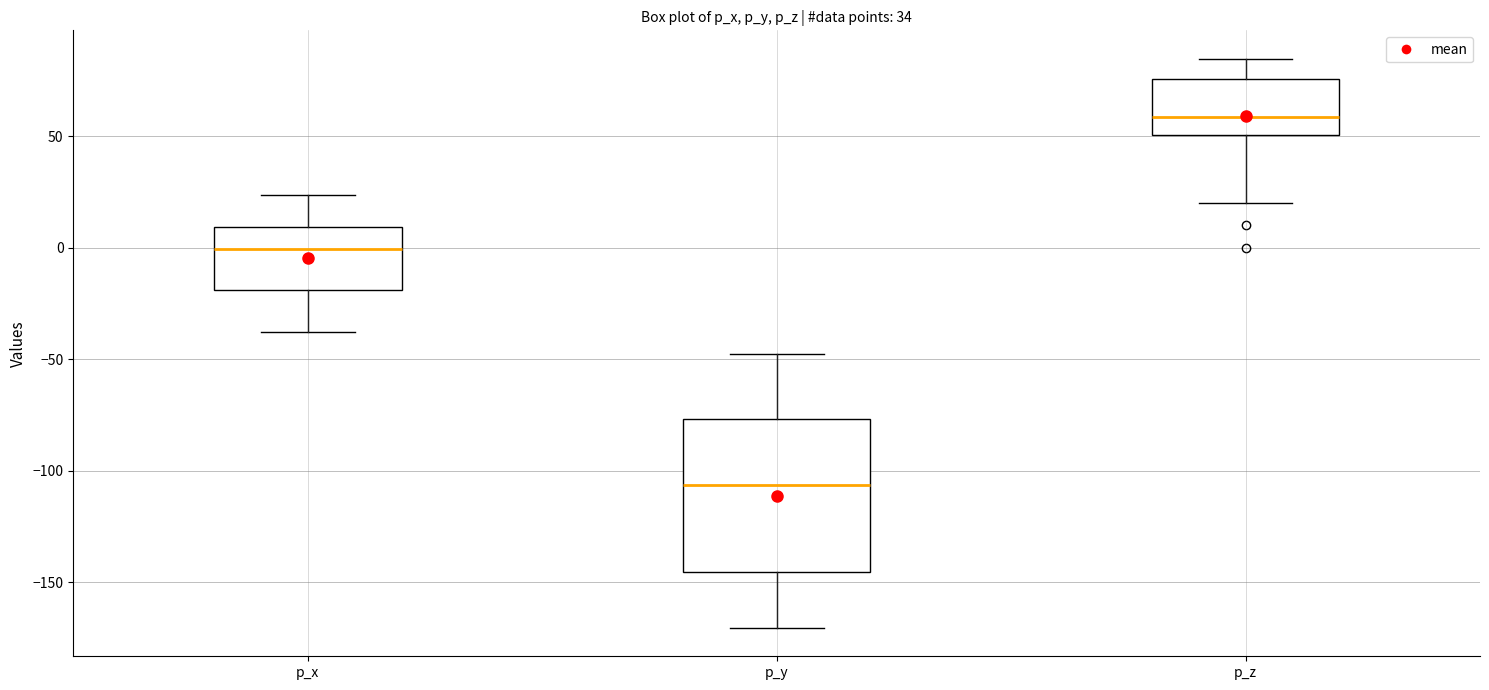

Reading left to right, read every box against the y-axis: the position of its median line, the range the box covers, and the ends of its whiskers. The values are not printed on the chart, so give them approximately, as read against the axis.

p_x: median 0, box -20 to 10, whiskers -40 to 25
p_y: median -105, box -145 to -75, whiskers -170 to -50
p_z: median 60, box 50 to 75, whiskers 20 to 85